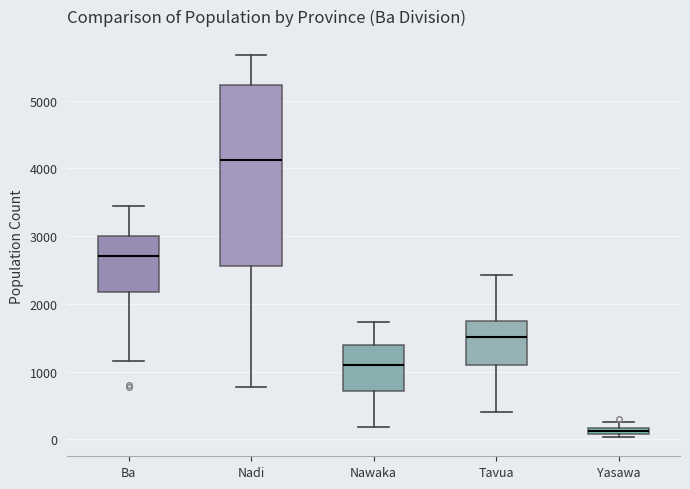

Comparing the boxes themselves (not the whiskers), which one is the tallest?

Nadi